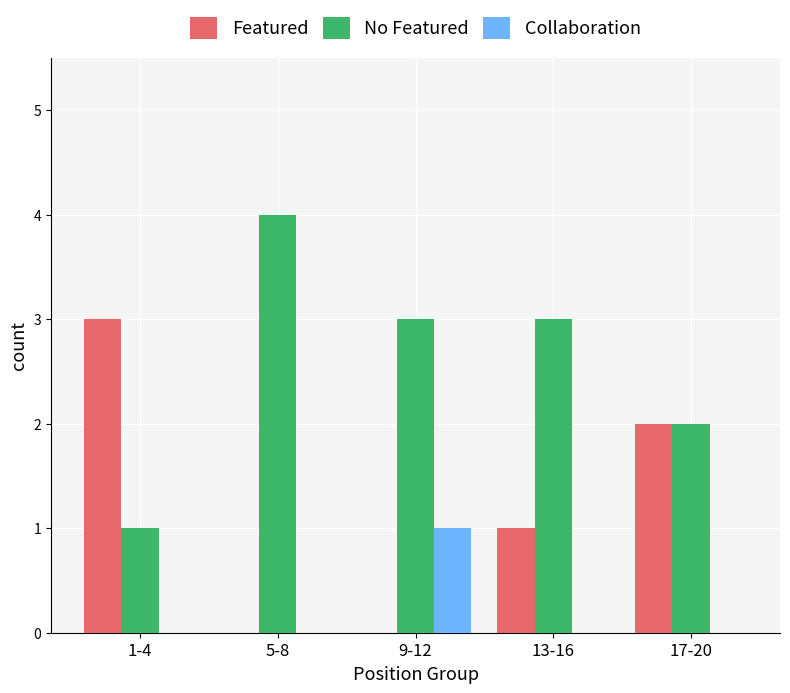

How many No Featured values are between 2 and 3?

3